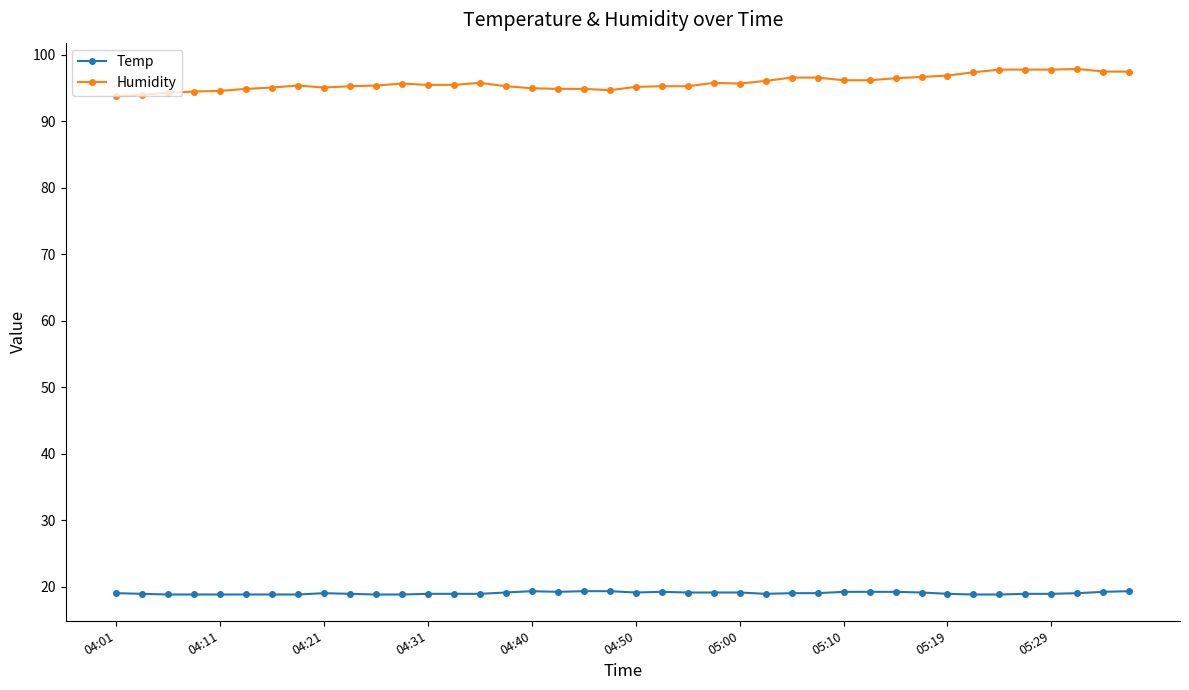

How many lines are shown in the chart?

2